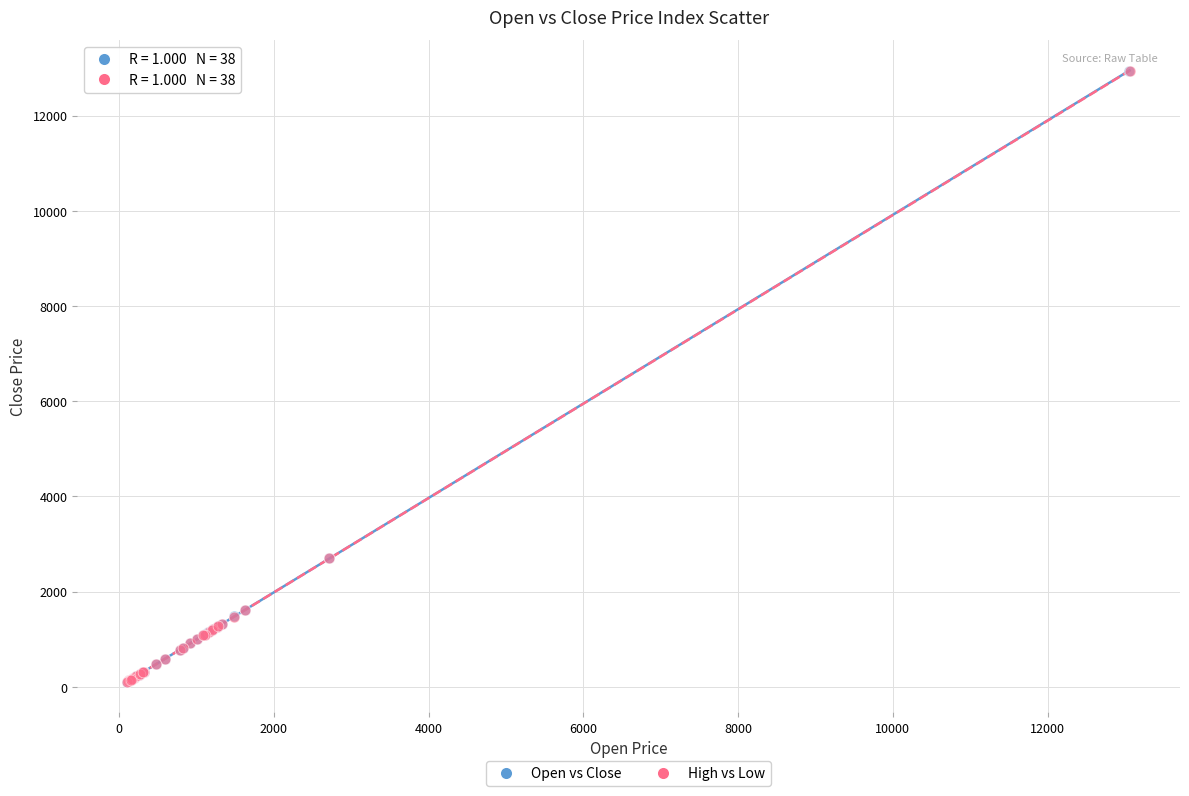

Which series has the widest spread of Y values?

High vs Low